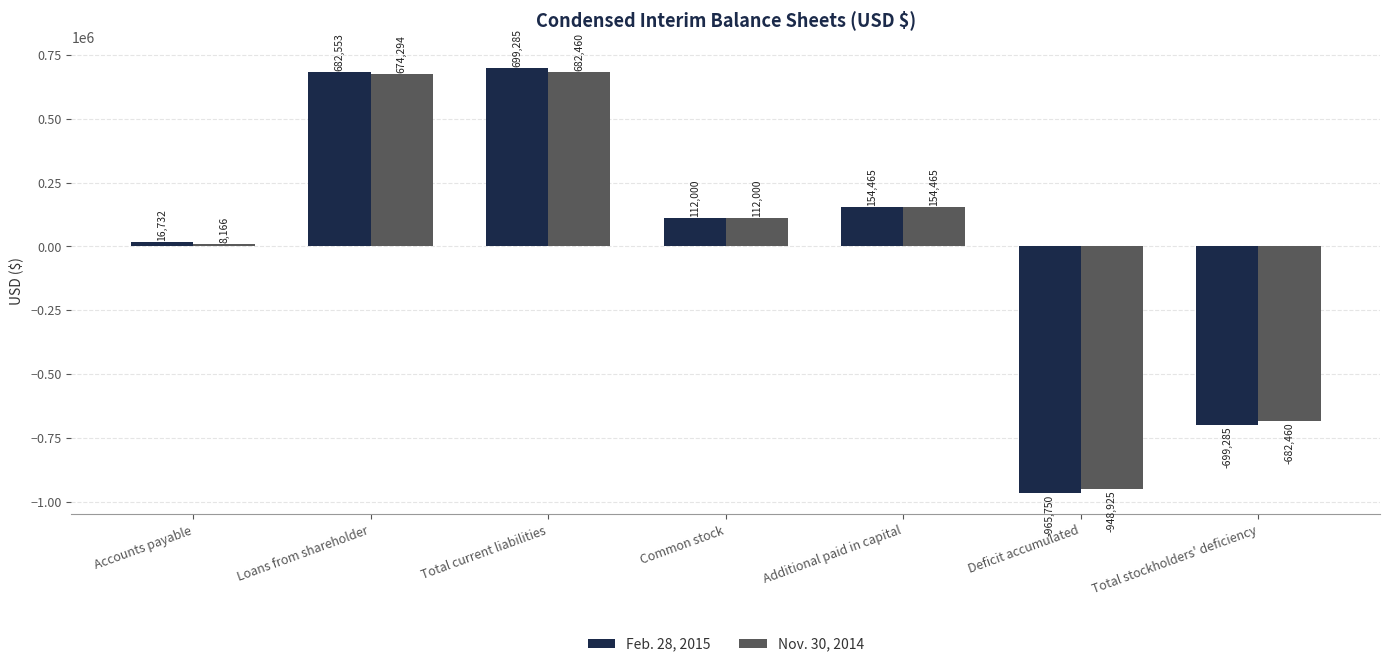

What is the lowest value of the Feb. 28, 2015 series?

-965750